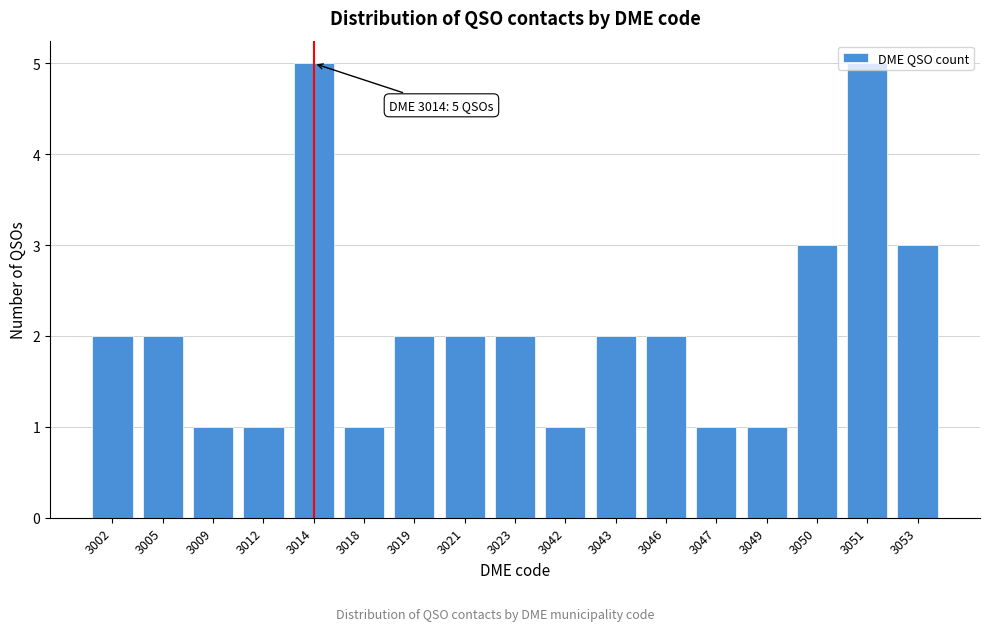

What is the sum of all values?

36